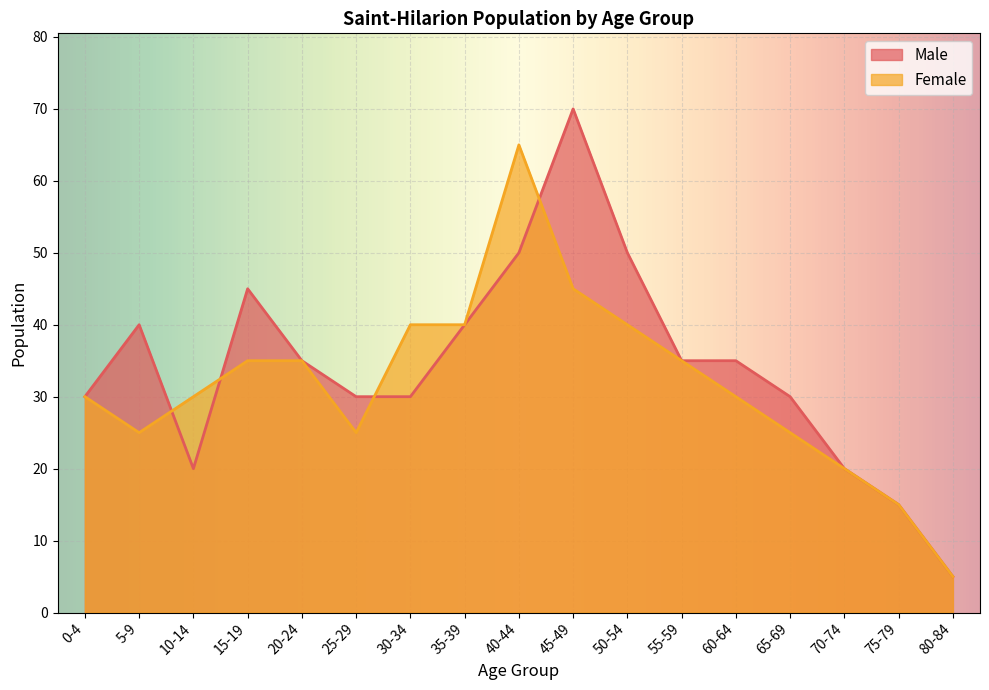

Reading left to right, what are all the values shown in this chart?

Male: 30	40	20	45	35	30	30	40	50	70	50	35	35	30	20	15	5
Female: 30	25	30	35	35	25	40	40	65	45	40	35	30	25	20	15	5